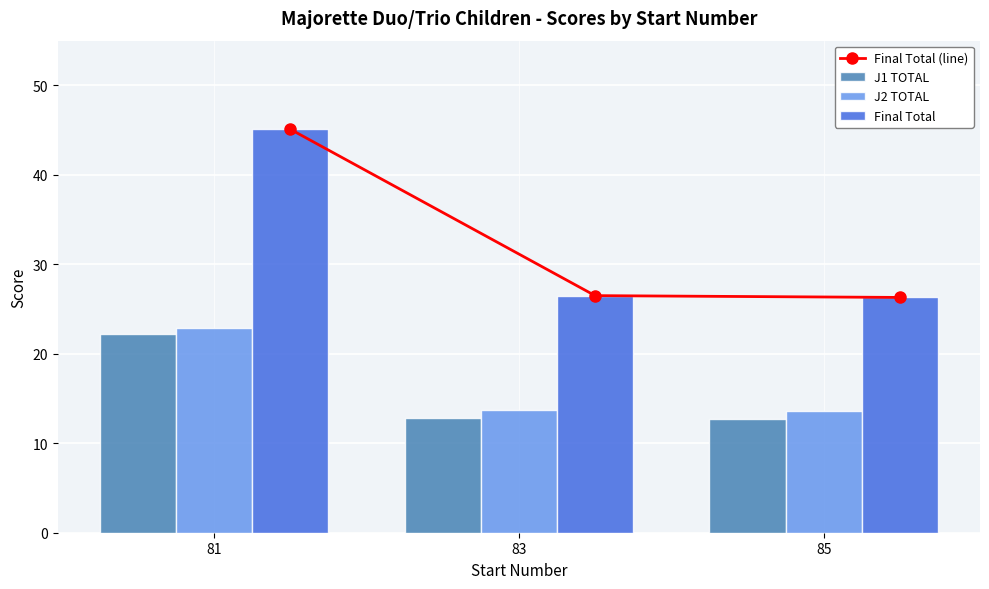

How many series are shown in this chart?

4